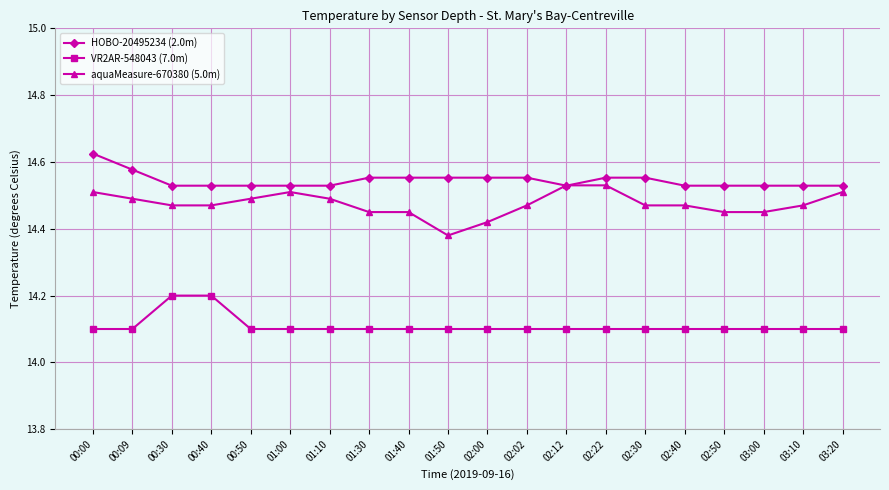

List the series in order of their peak value, highest first.

HOBO-20495234 (2.0m), aquaMeasure-670380 (5.0m), VR2AR-548043 (7.0m)